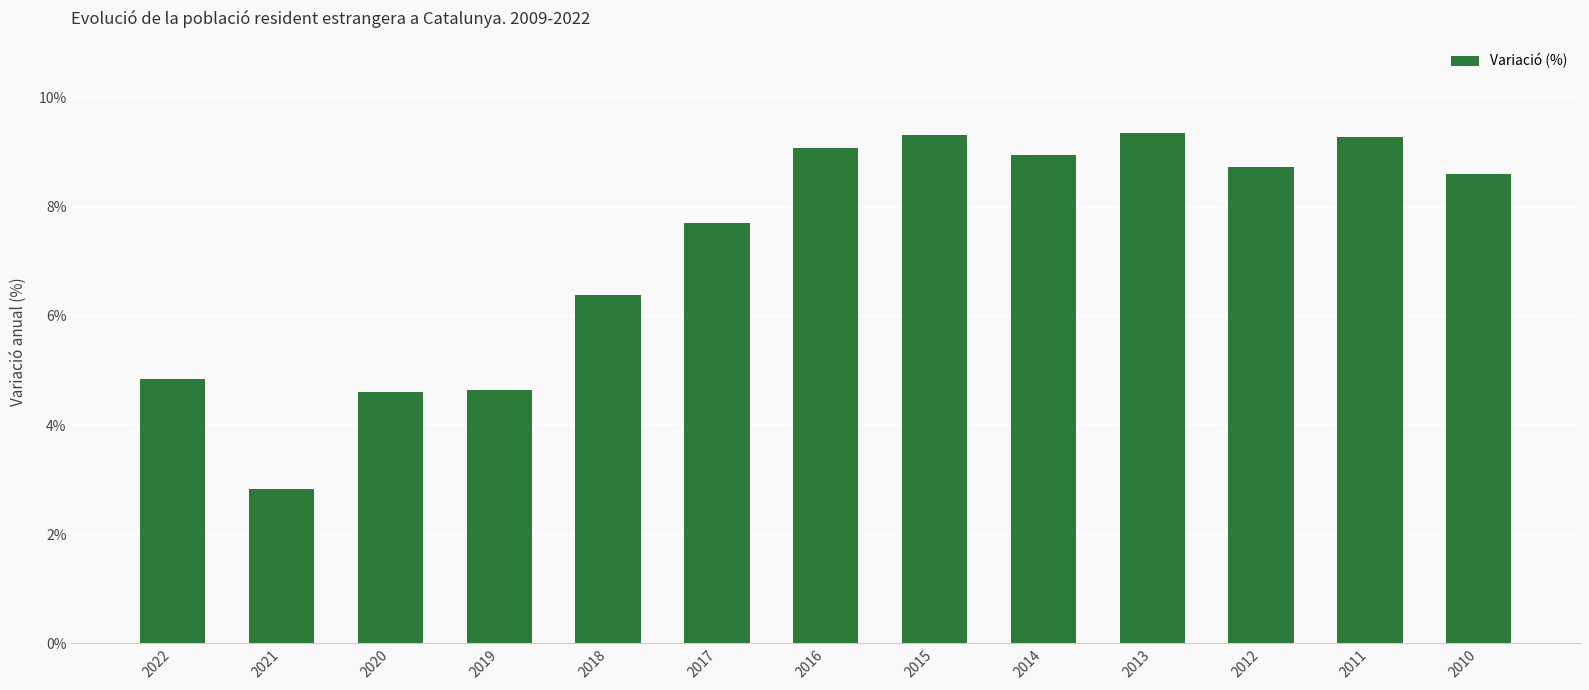

Does the chart contain any negative values?

No